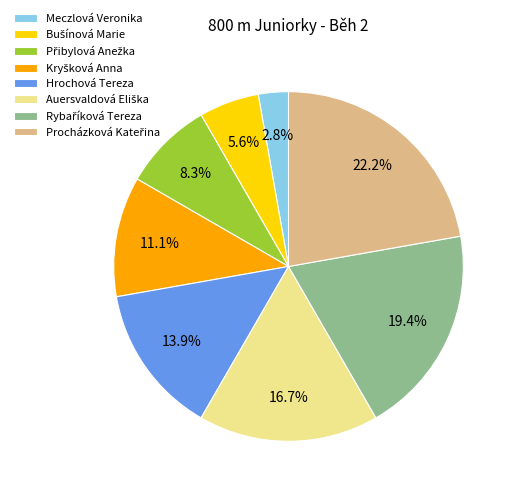

Which category has the smallest portion of the pie?

Meczlová Veronika